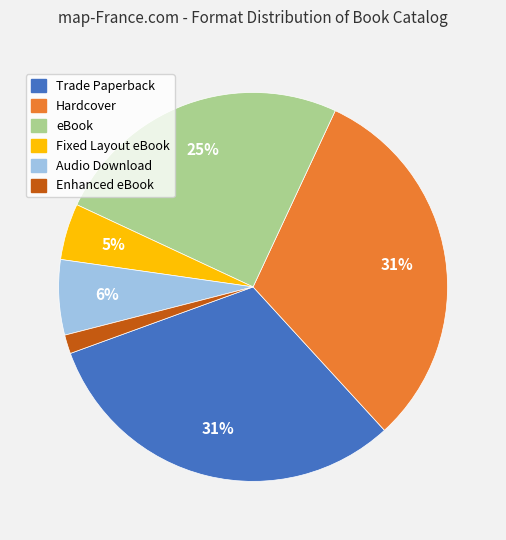

Combined, do Hardcover and Enhanced eBook account for over 50%?

No